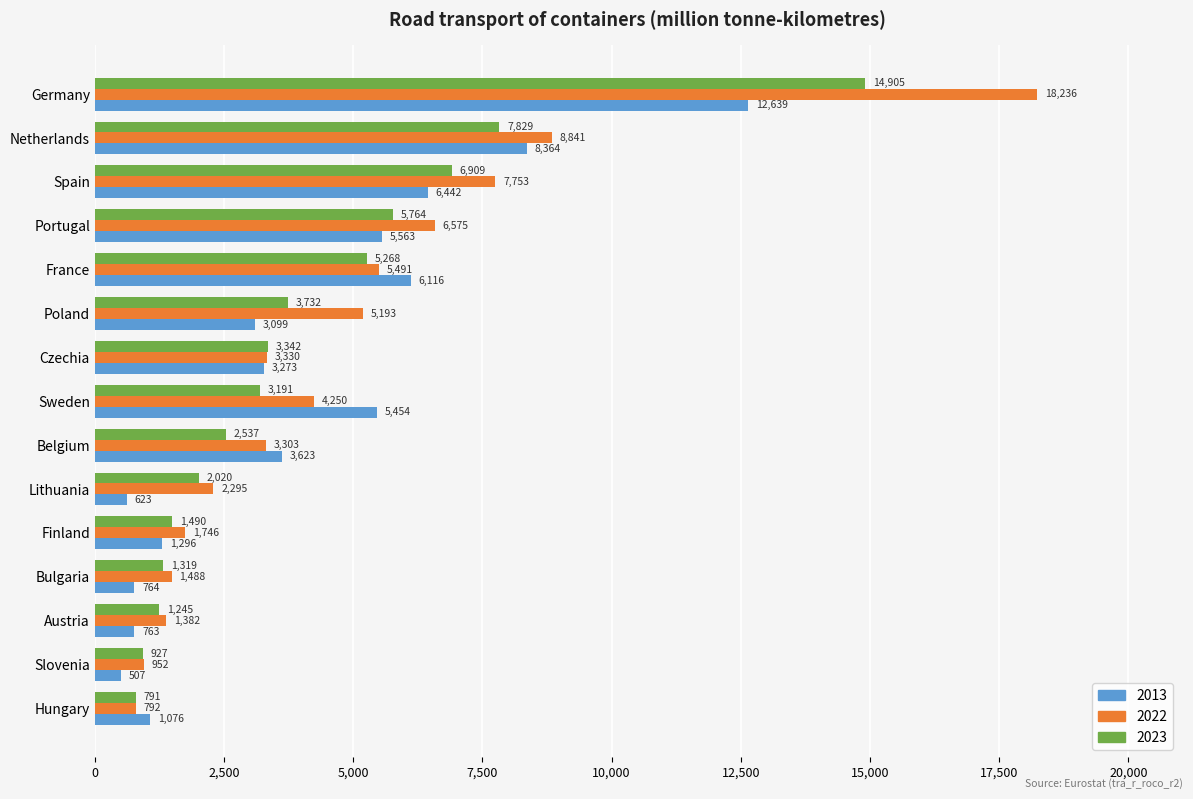

At which category is the sum across all series the highest?

Germany